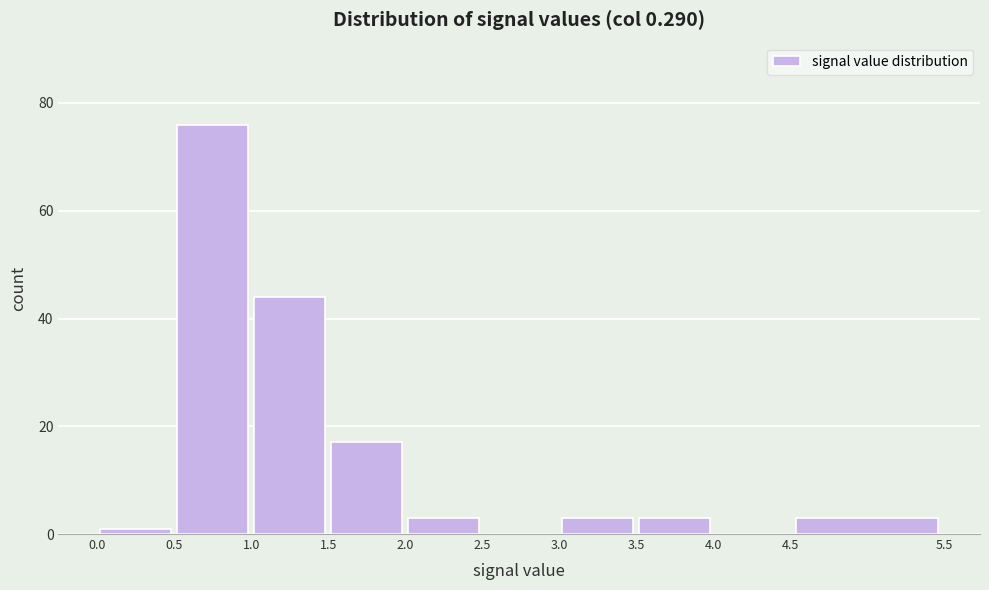

Reading left to right, list every bar in this chart as the range it spans on the x-axis followed by its height. The values are not printed on the chart, so give them approximately, as read against the axis.

0.0 to 0.5: under 2
0.5 to 1.0: 76
1.0 to 1.5: 44
1.5 to 2.0: 18
2.0 to 2.5: 4
2.5 to 3.0: 0
3.0 to 3.5: 4
3.5 to 4.0: 4
4.0 to 4.5: 0
4.5 to 5.5: 4